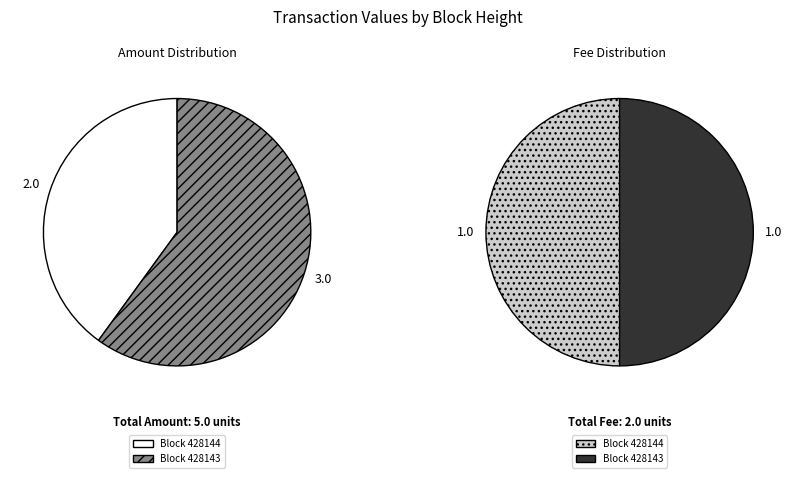

Rank the series by their average value, from highest to lowest.

Amount, Fee